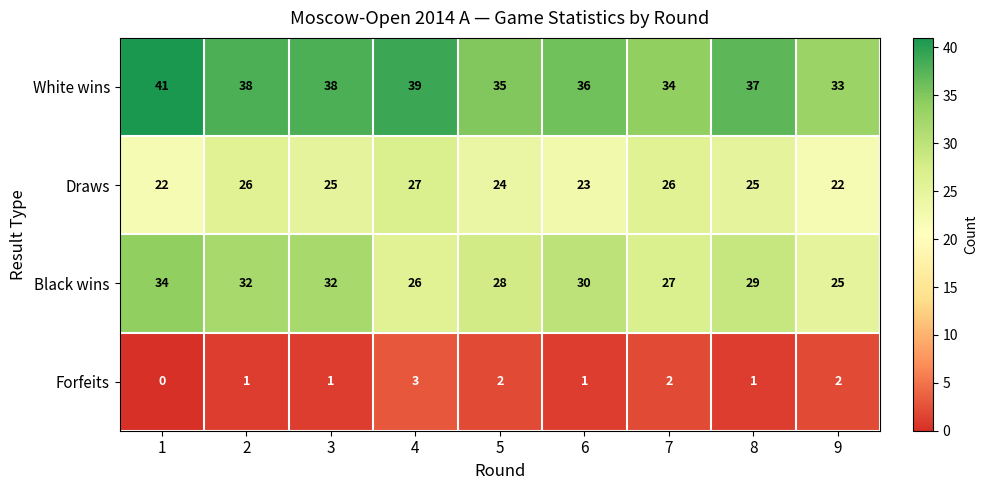

What is the difference between the maximum and second lowest values in the Black wins series?

8